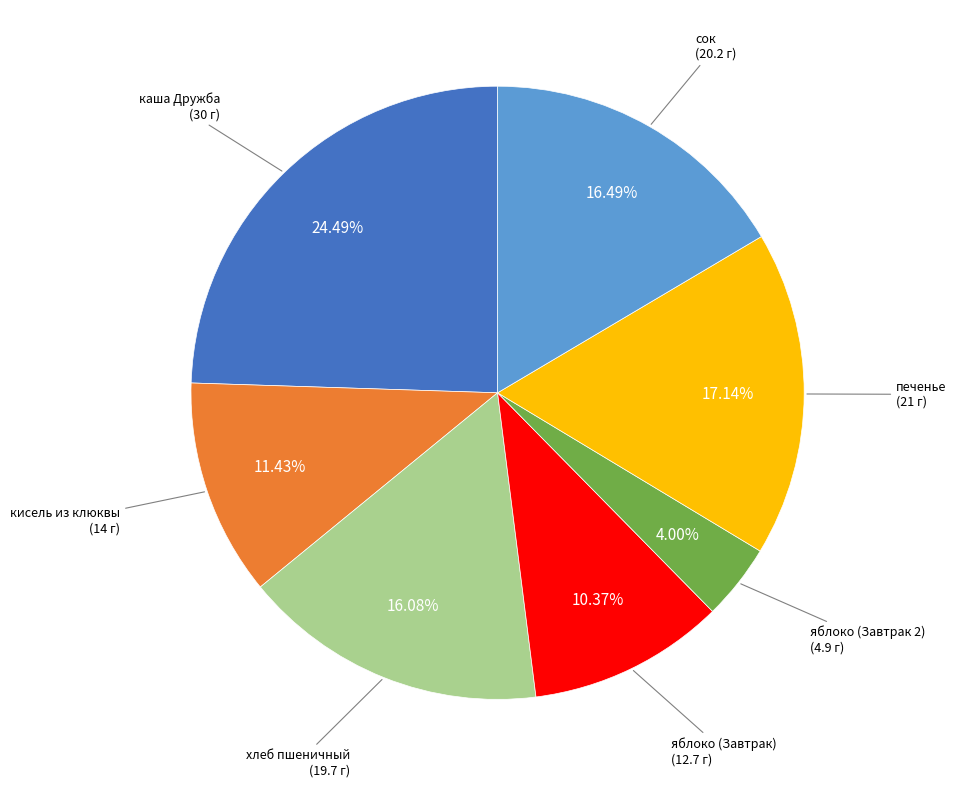

How many segments does this pie chart have?

7